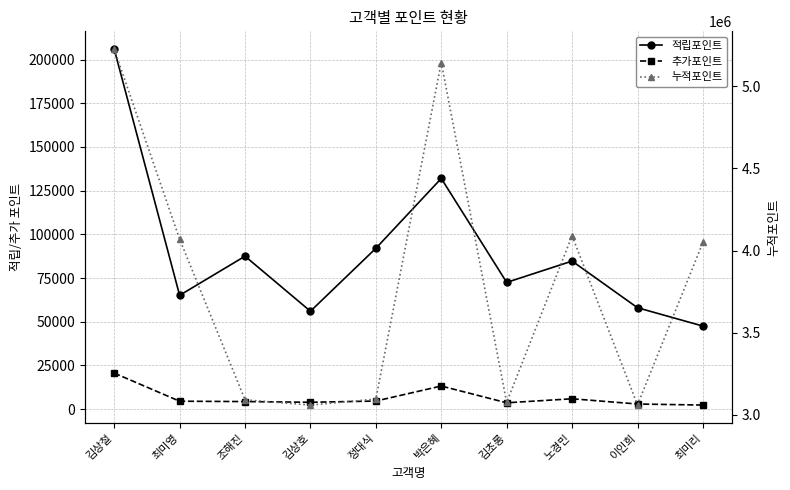

How many categories are shown in the chart?

10